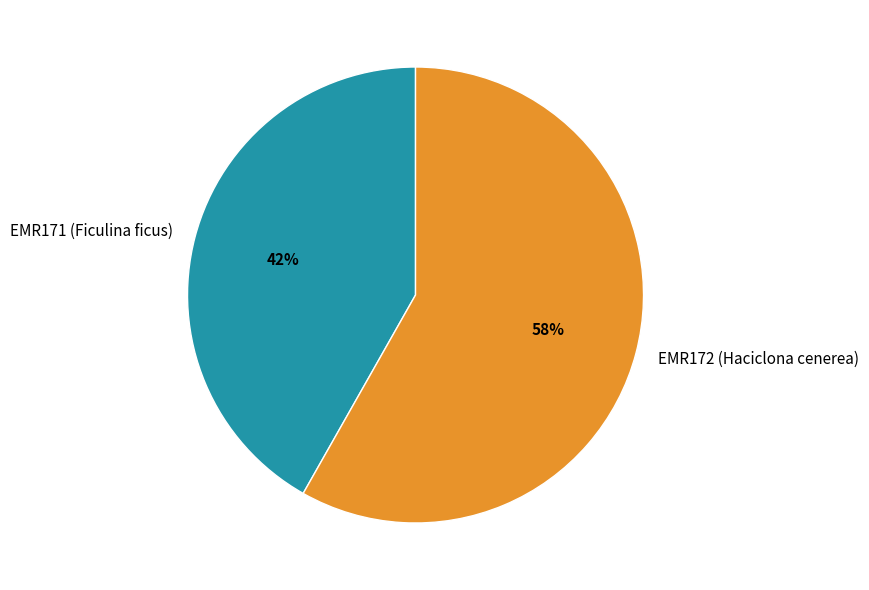

To the nearest percent, what is the difference between the EMR171 (Ficulina ficus) and EMR172 (Haciclona cenerea) slice percentages?

16%